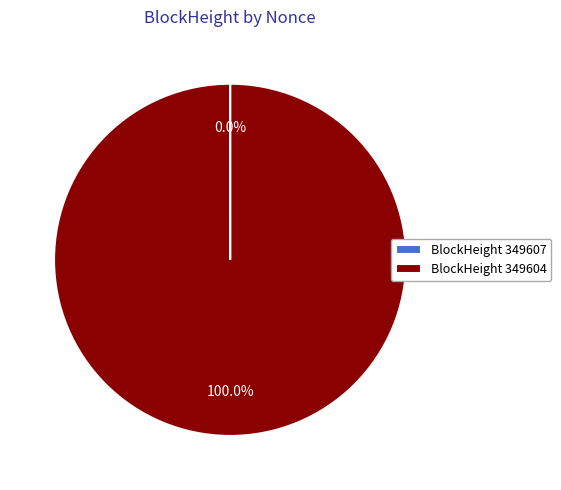

Which slice is the largest?

BlockHeight 349604